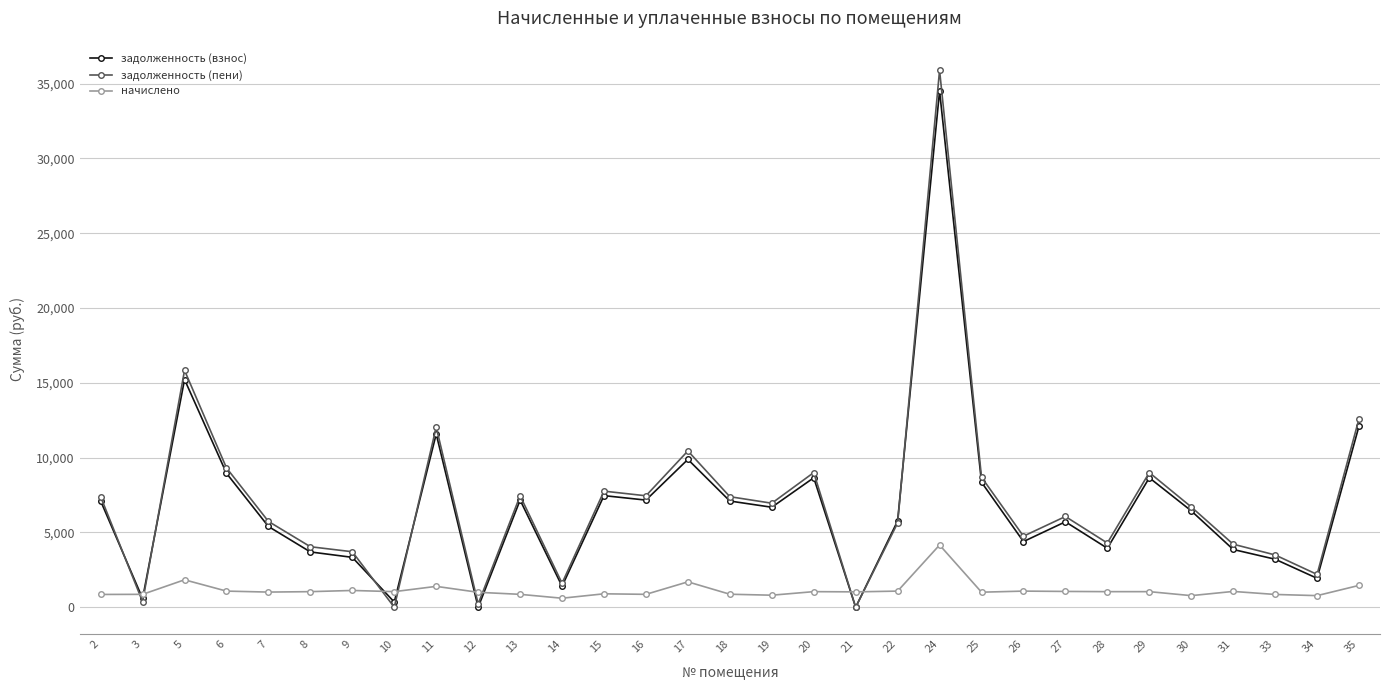

At which category does задолженность (взнос) reach its first local peak?

5